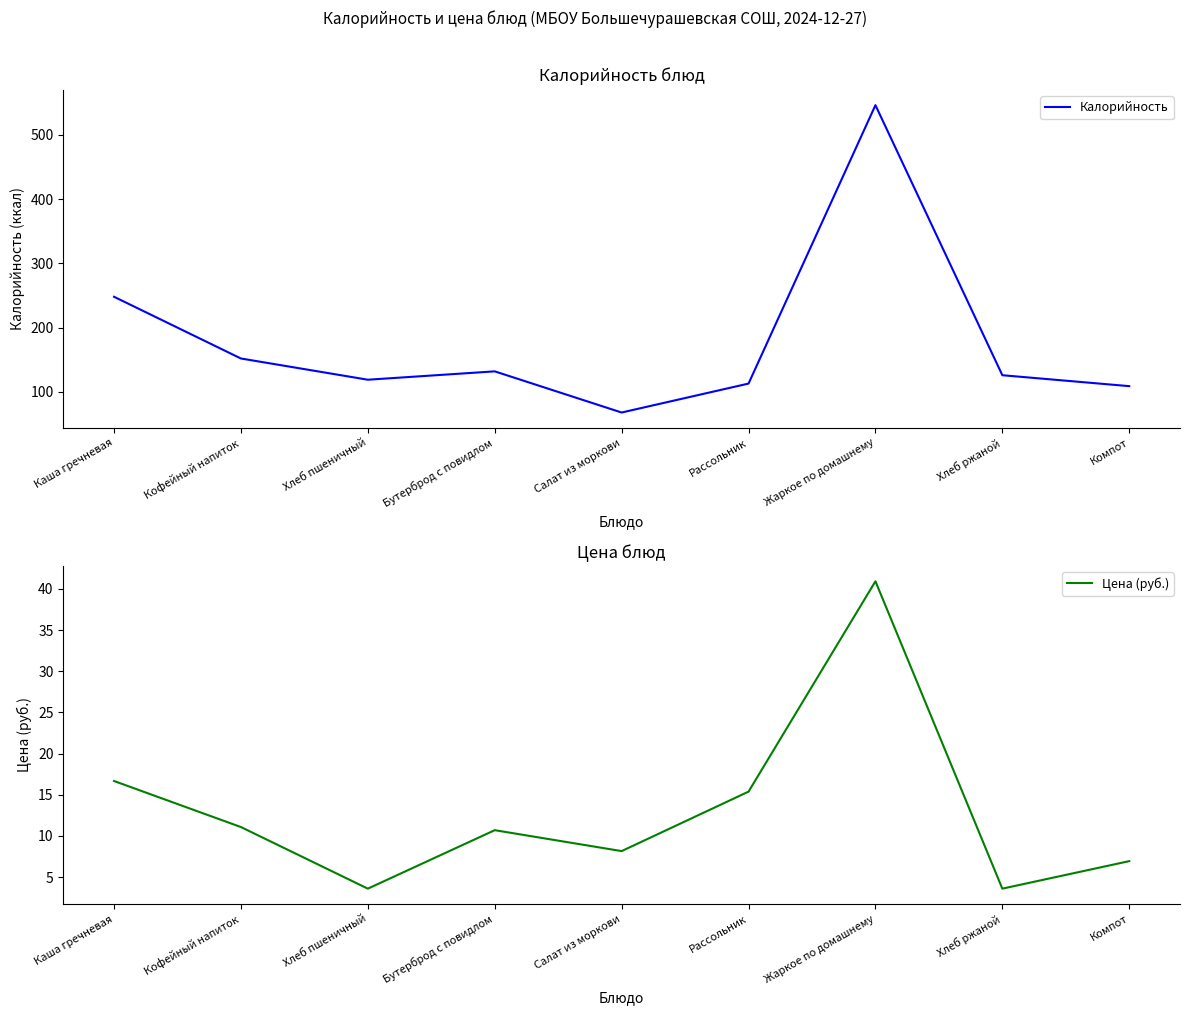

What is the difference between the second highest and second lowest values in the Калорийность series?

139